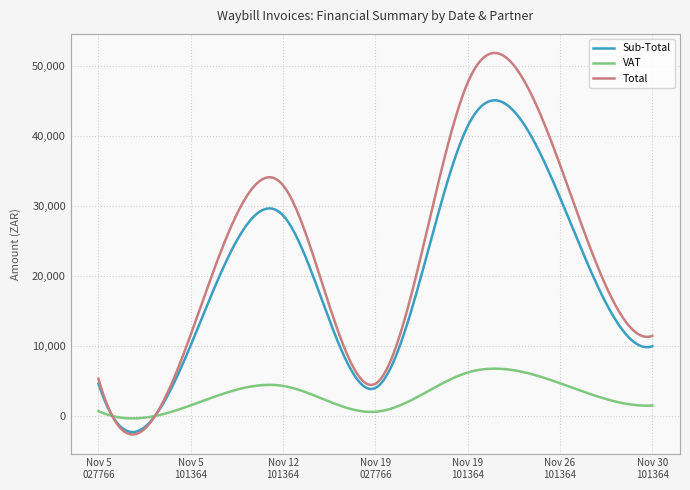

How many lines are shown in the chart?

3